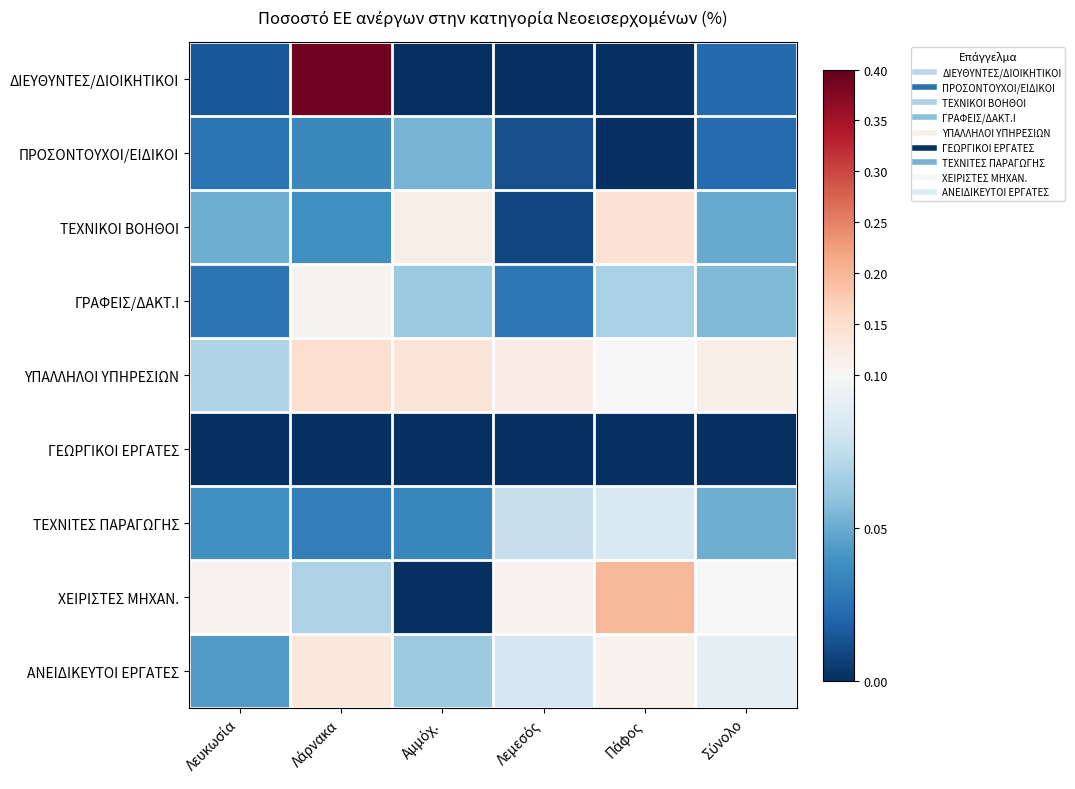

Reading right to left, list all the values displayed in this chart.

ΔΙΕΥΘΥΝΤΕΣ/ΔΙΟΙΚΗΤΙΚΟΙ: Σύνολο=0.0	Πάφος=0.0	Λεμεσός=0.0	Αμμόχ.=0.0	Λάρνακα=0.4	Λευκωσία=0.0
ΠΡΟΣΟΝΤΟΥΧΟΙ/ΕΙΔΙΚΟΙ: Σύνολο=0.0	Πάφος=0.0	Λεμεσός=0.0	Αμμόχ.=0.1	Λάρνακα=0.0	Λευκωσία=0.0
ΤΕΧΝΙΚΟΙ ΒΟΗΘΟΙ: Σύνολο=0.0	Πάφος=0.1	Λεμεσός=0.0	Αμμόχ.=0.1	Λάρνακα=0.0	Λευκωσία=0.1
ΓΡΑΦΕΙΣ/ΔΑΚΤ.Ι: Σύνολο=0.1	Πάφος=0.1	Λεμεσός=0.0	Αμμόχ.=0.1	Λάρνακα=0.1	Λευκωσία=0.0
ΥΠΑΛΛΗΛΟΙ ΥΠΗΡΕΣΙΩΝ: Σύνολο=0.1	Πάφος=0.1	Λεμεσός=0.1	Αμμόχ.=0.1	Λάρνακα=0.1	Λευκωσία=0.1
ΓΕΩΡΓΙΚΟΙ ΕΡΓΑΤΕΣ: Σύνολο=0.0	Πάφος=0.0	Λεμεσός=0.0	Αμμόχ.=0.0	Λάρνακα=0.0	Λευκωσία=0.0
ΤΕΧΝΙΤΕΣ ΠΑΡΑΓΩΓΗΣ: Σύνολο=0.1	Πάφος=0.1	Λεμεσός=0.1	Αμμόχ.=0.0	Λάρνακα=0.0	Λευκωσία=0.0
ΧΕΙΡΙΣΤΕΣ ΜΗΧΑΝ.: Σύνολο=0.1	Πάφος=0.2	Λεμεσός=0.1	Αμμόχ.=0.0	Λάρνακα=0.1	Λευκωσία=0.1
ΑΝΕΙΔΙΚΕΥΤΟΙ ΕΡΓΑΤΕΣ: Σύνολο=0.1	Πάφος=0.1	Λεμεσός=0.1	Αμμόχ.=0.1	Λάρνακα=0.1	Λευκωσία=0.0